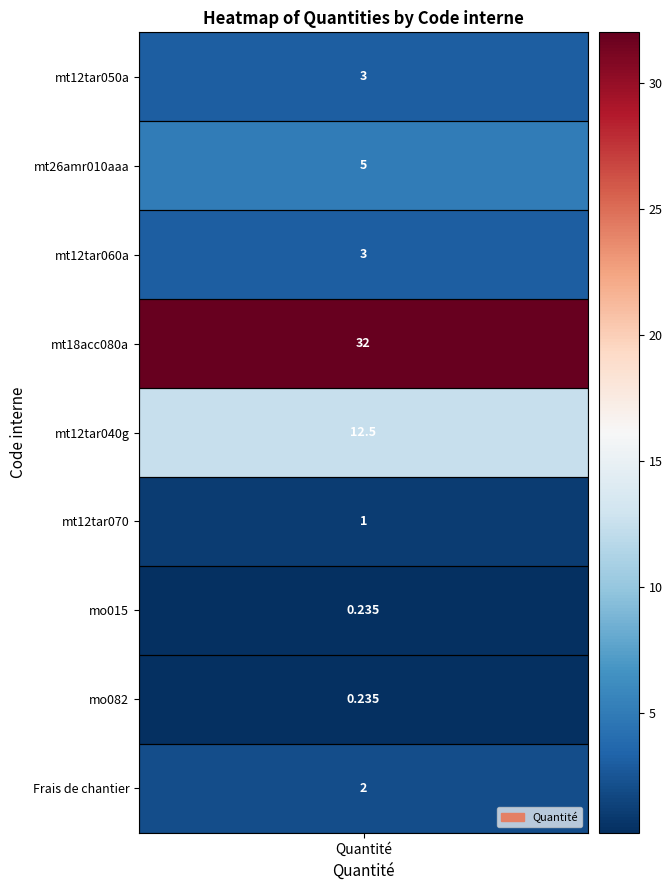

Is it true that the value at 2 is 1.2?

False